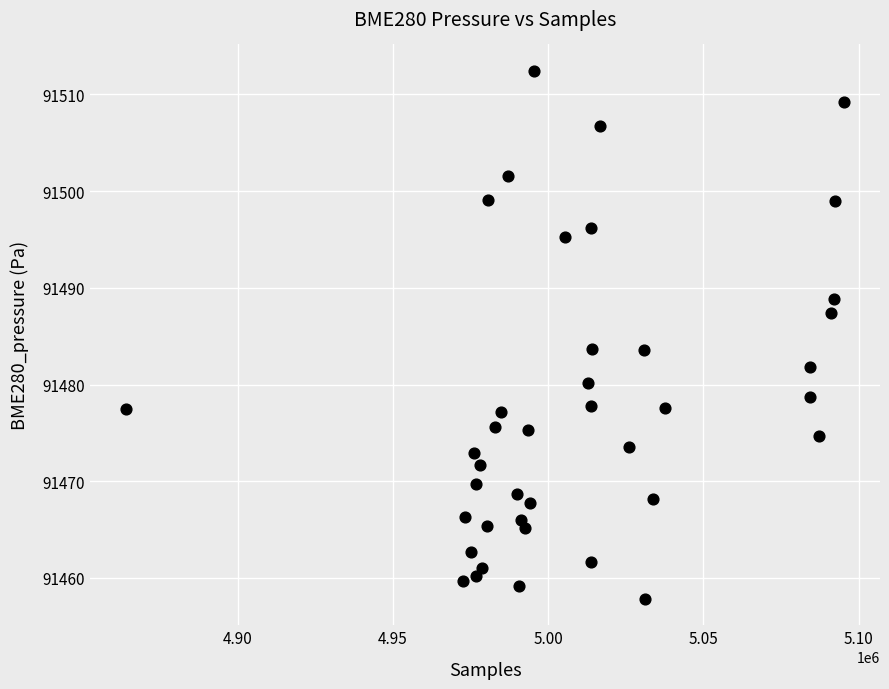

What is the range of Y values (max minus min)?

54.6